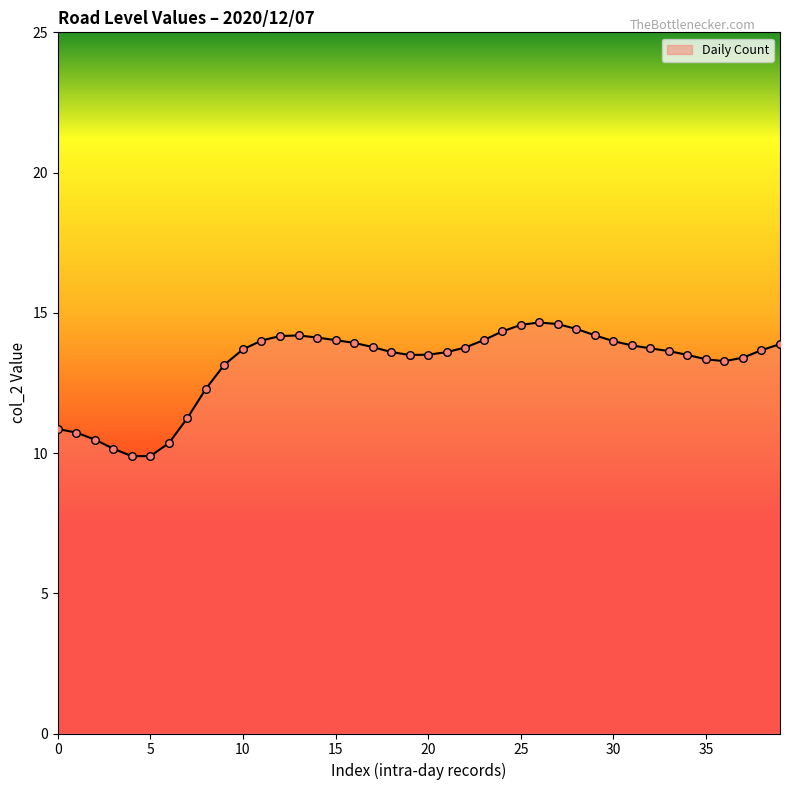

What is the maximum value shown in the chart?

14.7